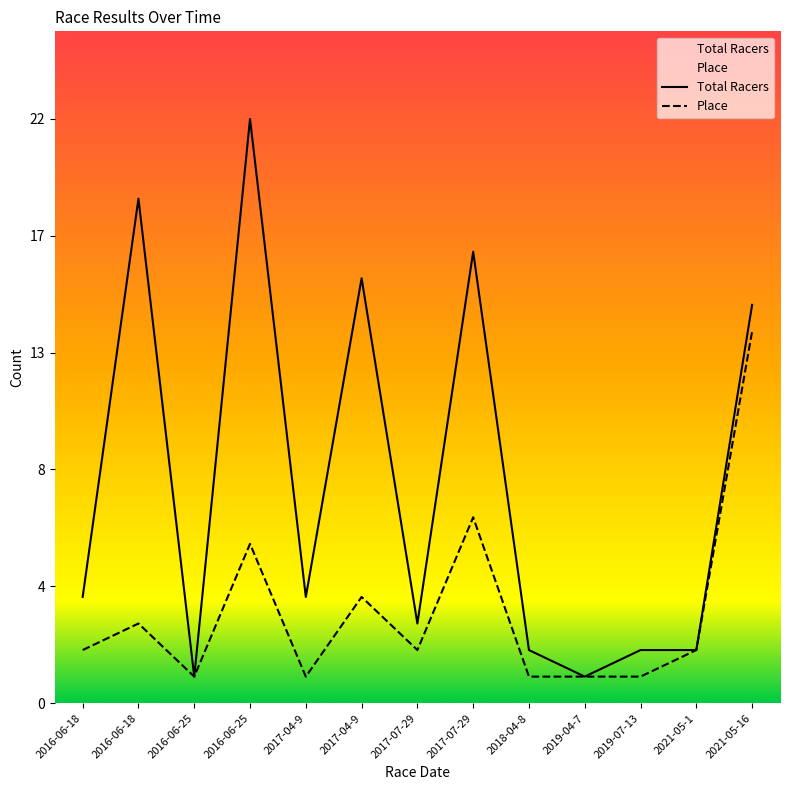

At which label is Place closest to 7?

2017-07-29